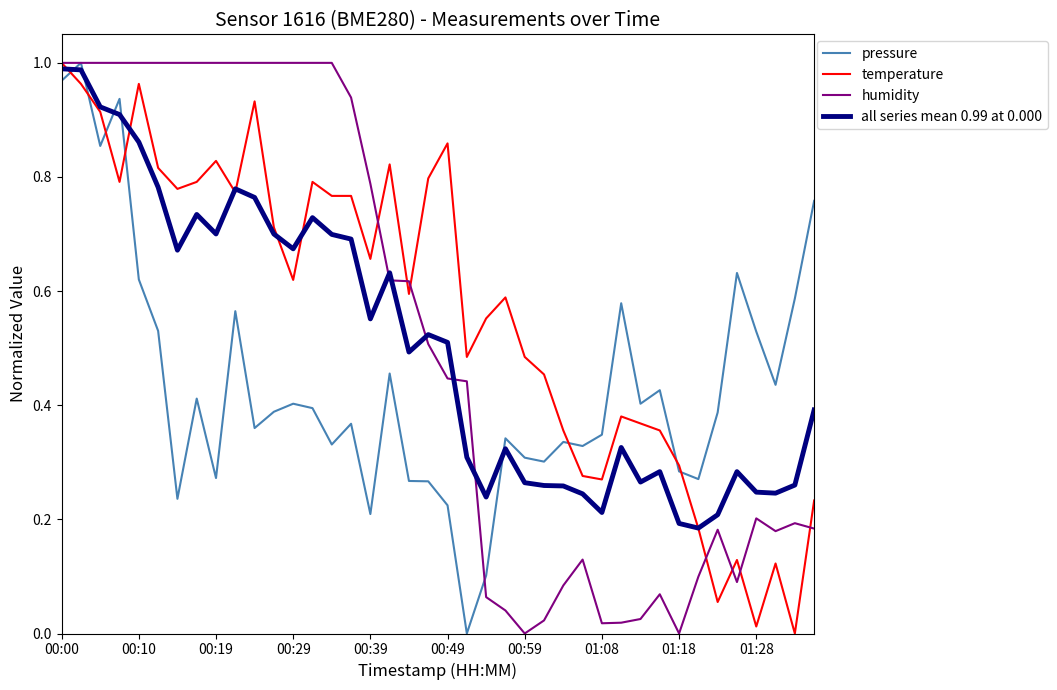

How many distinct data groups are displayed?

4